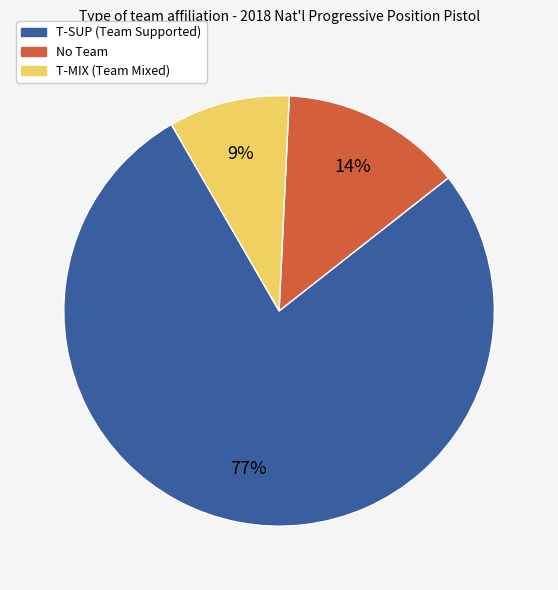

To the nearest percent, what is the difference between the largest and smallest slice percentages?

68%